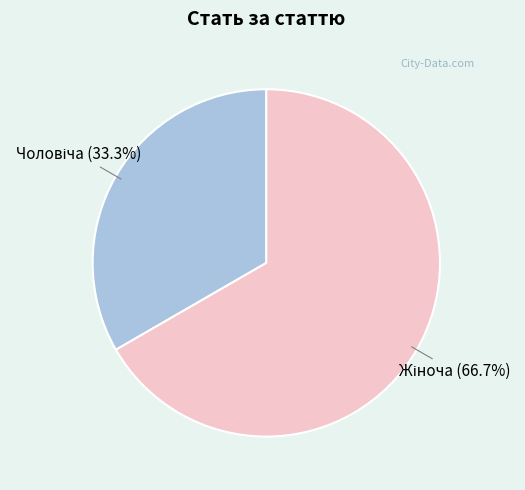

To the nearest percent, what portion does Чоловіча represent?

33%